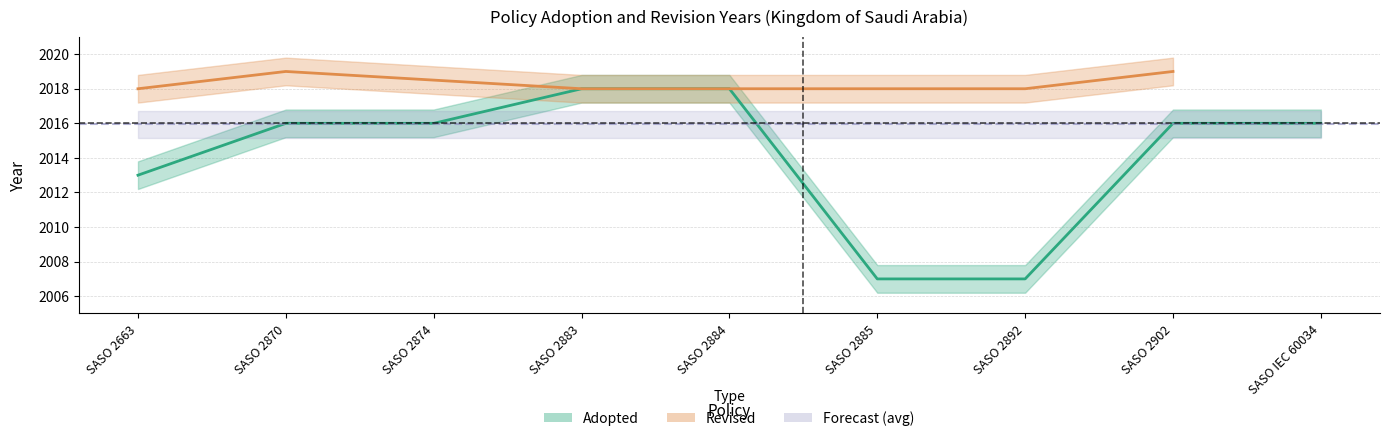

What is the ratio of the value at SASO 2884 to the value at SASO 2874?

1.0